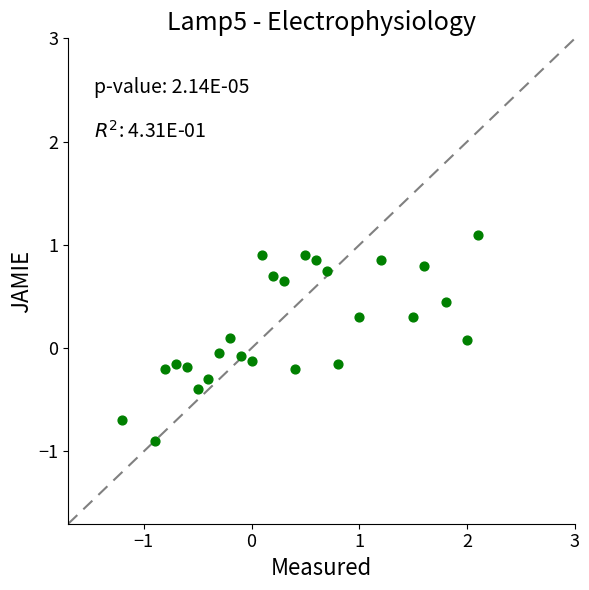

What is the range of X values (max minus min)?

3.3